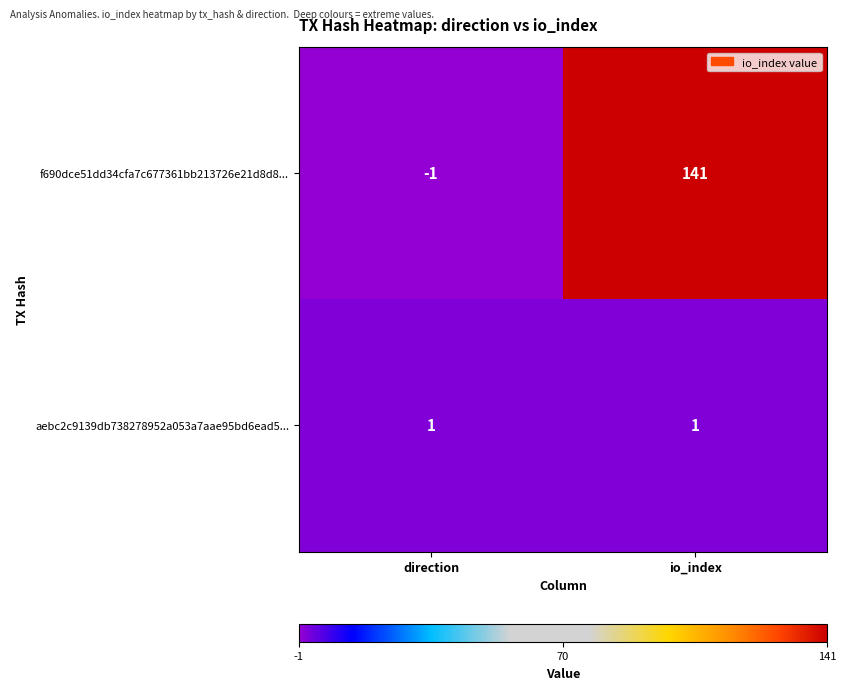

Reading left to right, transcribe all the data shown in this chart.

f690dce51dd34cfa7c677361bb213726e21d8d8...: direction=-1	io_index=141
aebc2c9139db738278952a053a7aae95bd6ead5...: direction=1	io_index=1